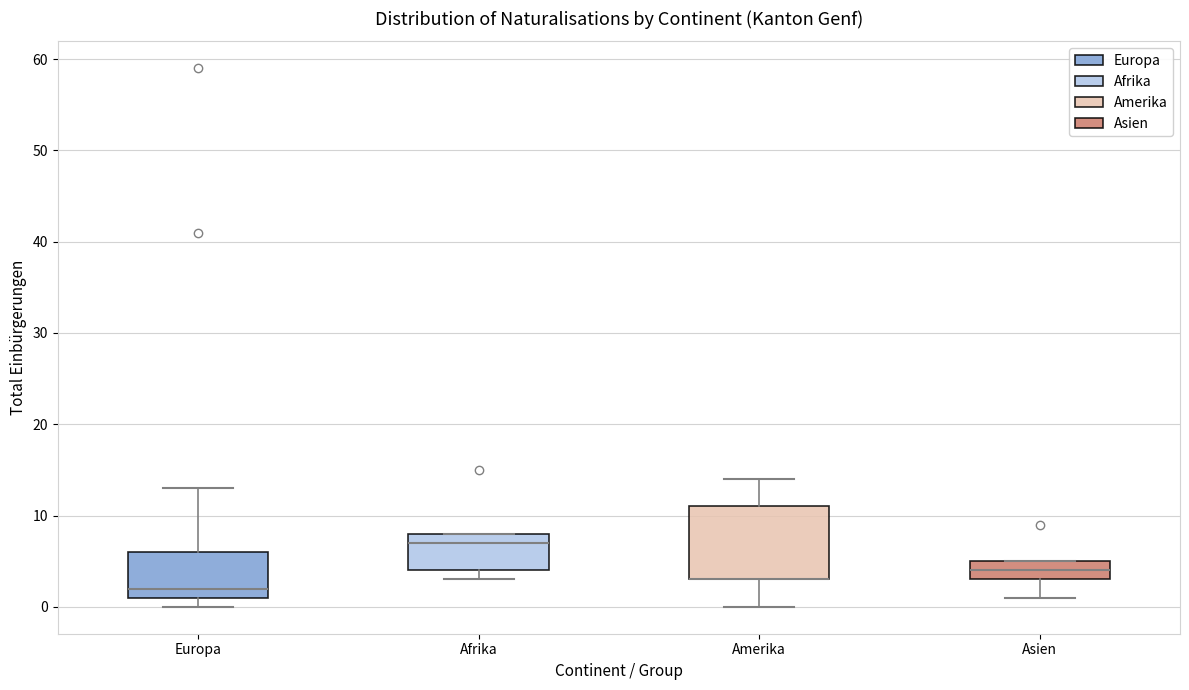

Reading left to right, transcribe this box plot: for each box, give where its median line is, the range the box spans, and where its two whiskers end, as read against the y-axis. The values are not printed on the chart, so give them approximately, as read against the axis.

Europa: median 2, box 1 to 6, whiskers 0 to 13
Afrika: median 7, box 4 to 8, whiskers 3 to 8
Amerika: median 3 (drawn on the box's lower edge), box 3 to 11, whiskers 0 to 14
Asien: median 4, box 3 to 5, whiskers 1 to 5